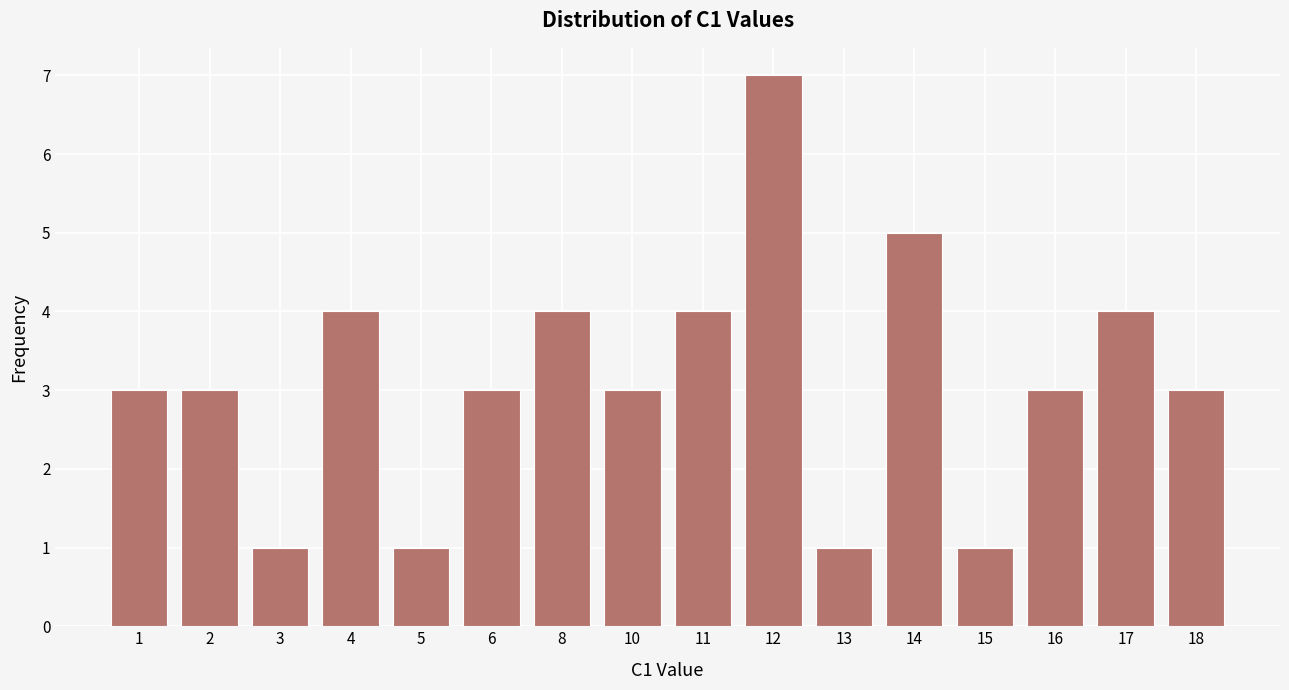

How many series are shown in this chart?

1